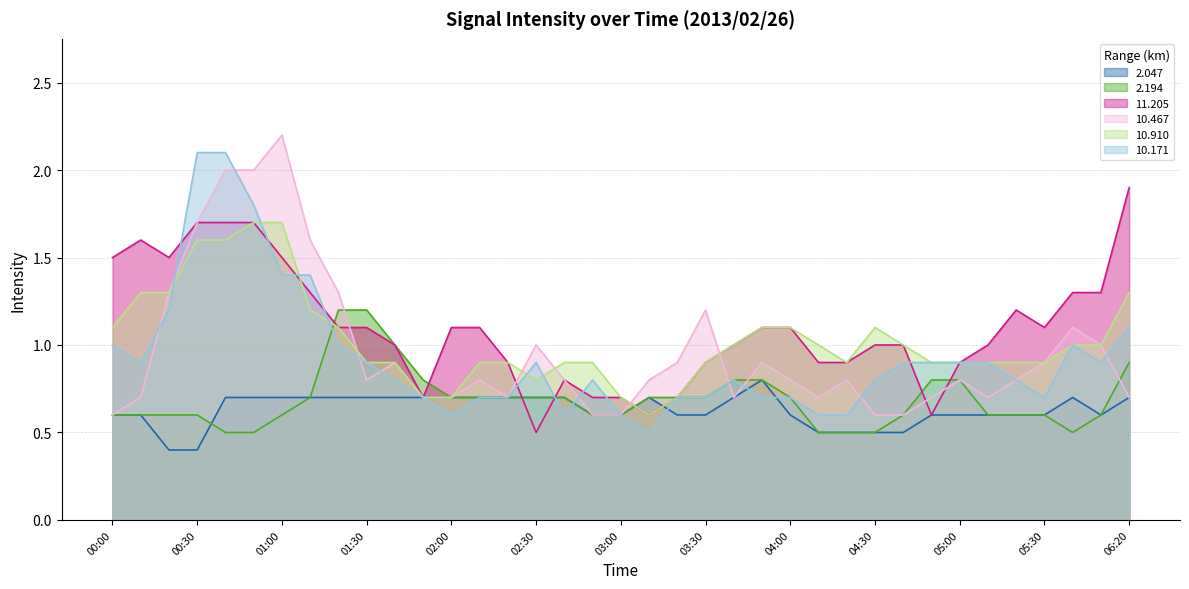

How many interior local valleys does the 11.205 series have?

6